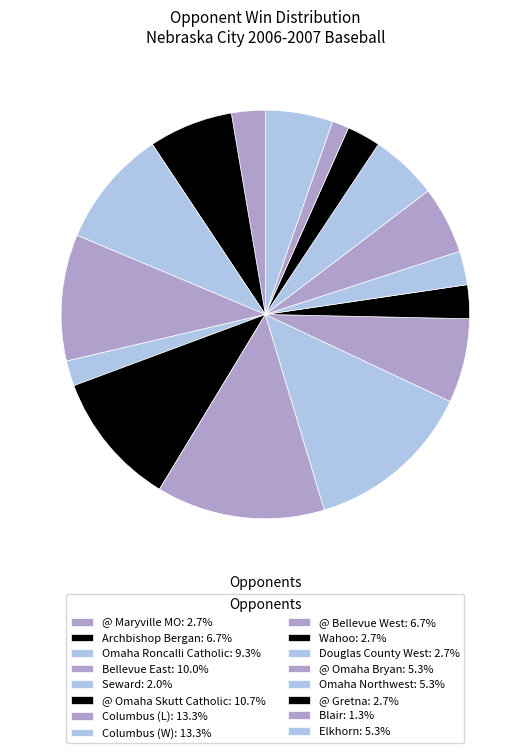

What percentage is NOT represented by Omaha Northwest?

94.7%